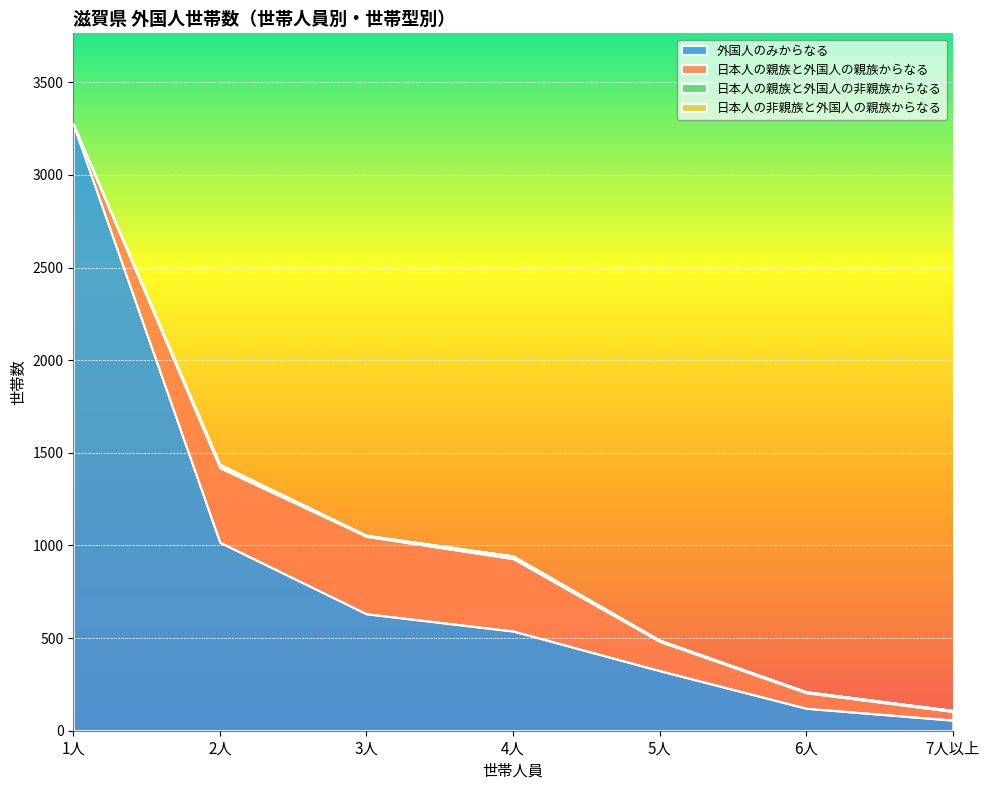

Reading right to left, list all the values displayed in this chart.

外国人のみからなる: 7人以上=57	6人=121	5人=324	4人=538	3人=631	2人=1017	1人=3273
日本人の親族と外国人の親族からなる: 7人以上=47	6人=84	5人=158	4人=391	3人=418	2人=402	1人=0
日本人の親族と外国人の非親族からなる: 7人以上=5	6人=5	5人=5	4人=14	3人=3	2人=10	1人=0
日本人の非親族と外国人の親族からなる: 7人以上=0	6人=0	5人=2	4人=0	3人=3	2人=9	1人=0